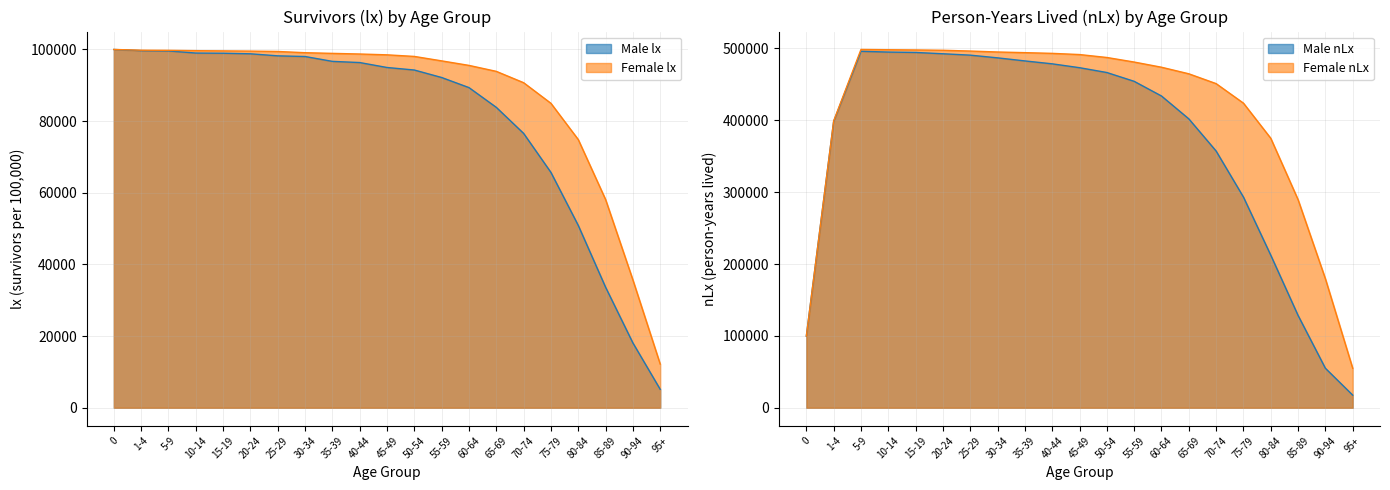

What is the spread (max minus min) of values at 1-4?

299417